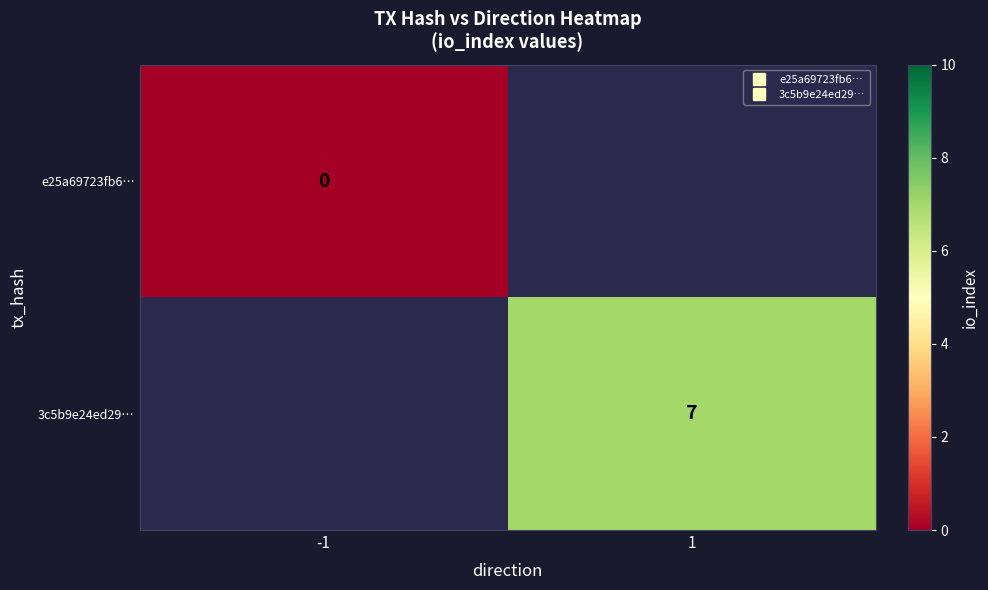

Where is e25a69723fb6… nearest to the value 0?

-1